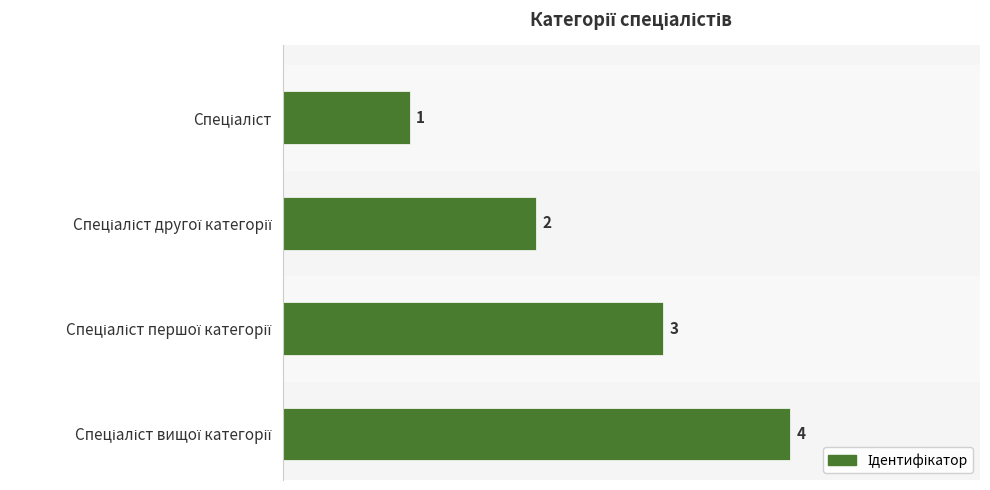

What is the greatest value displayed?

4